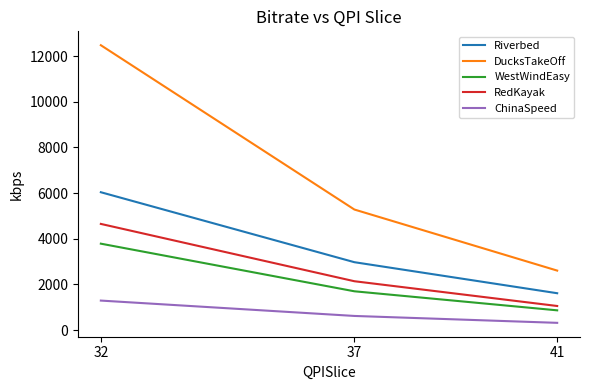

At which category does the chart reach its peak across all series?

32